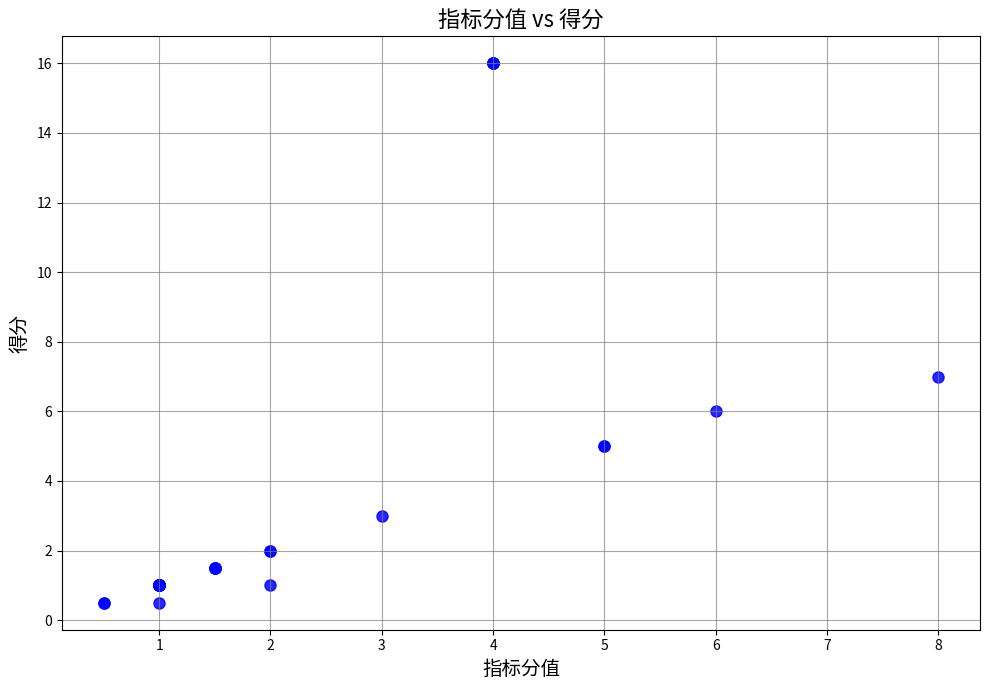

What Y value in the scatter plot is closest to 8?

7.0